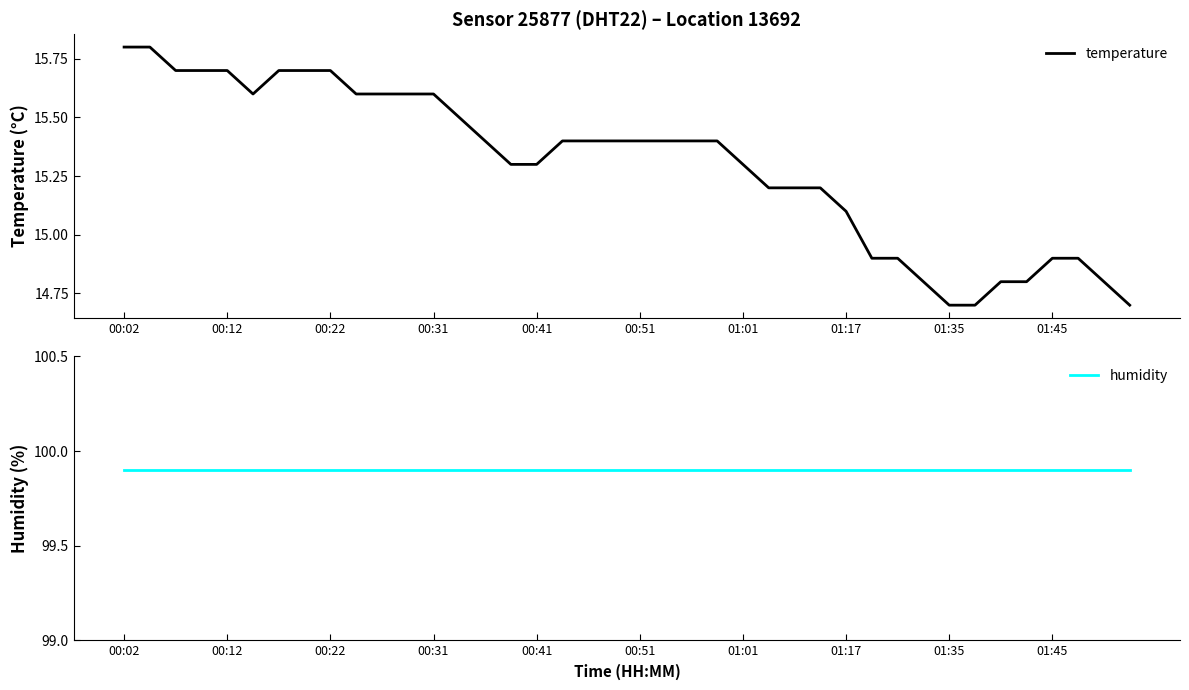

Reading left to right, what are all the values shown in this chart?

temperature: 15.8	15.8	15.7	15.7	15.7	15.6	15.7	15.7	15.7	15.6	15.6	15.6	15.6	15.5	15.4	15.3	15.3	15.4	15.4	15.4	15.4	15.4	15.4	15.4	15.3	15.2	15.2	15.2	15.1	14.9	14.9	14.8	14.7	14.7	14.8	14.8	14.9	14.9	14.8	14.7
humidity: 99.9	99.9	99.9	99.9	99.9	99.9	99.9	99.9	99.9	99.9	99.9	99.9	99.9	99.9	99.9	99.9	99.9	99.9	99.9	99.9	99.9	99.9	99.9	99.9	99.9	99.9	99.9	99.9	99.9	99.9	99.9	99.9	99.9	99.9	99.9	99.9	99.9	99.9	99.9	99.9